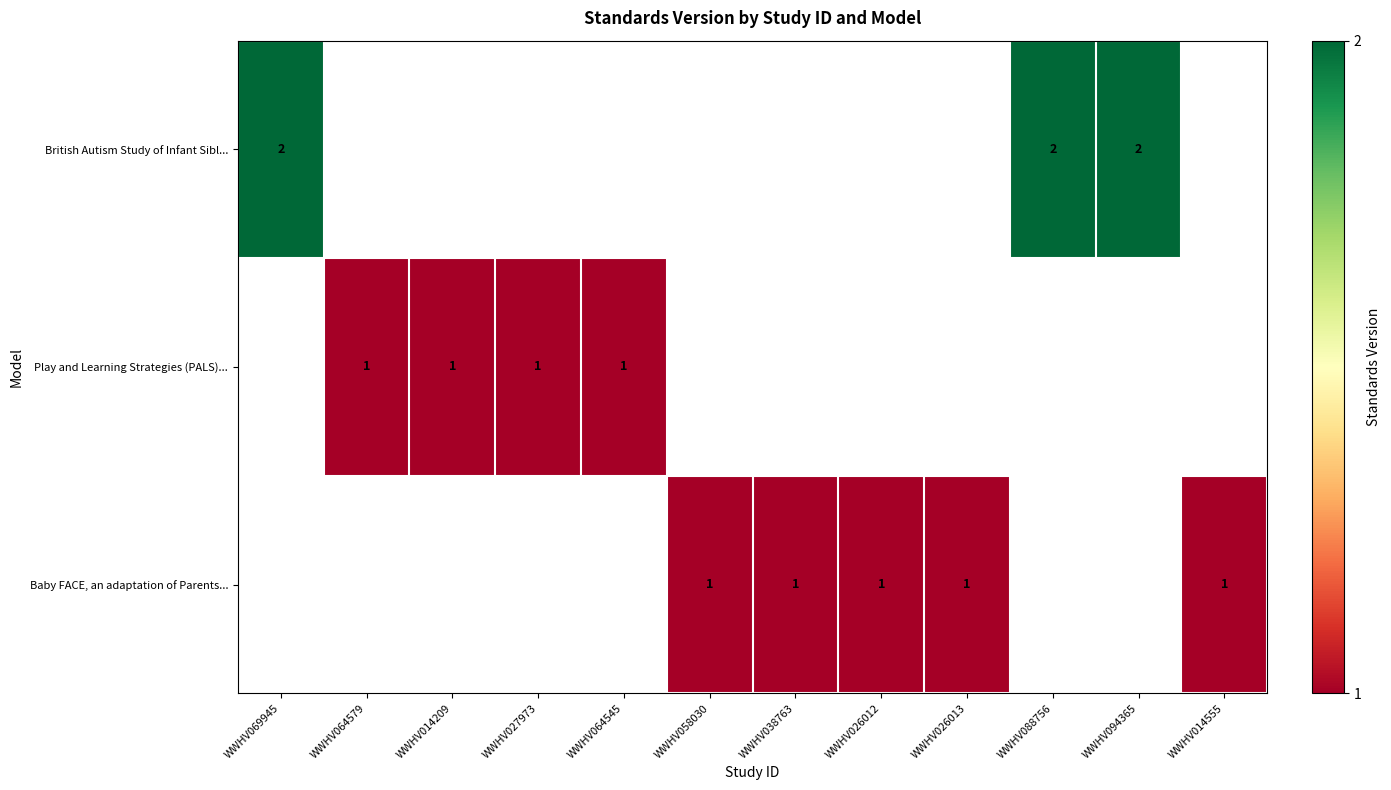

The Play and Learning Strategies (PALS)... series shows 2 at WWHV064579. True or false?

False